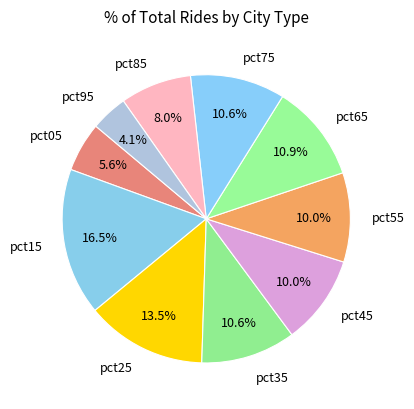

Which has a higher value, pct75 or pct15?

pct15